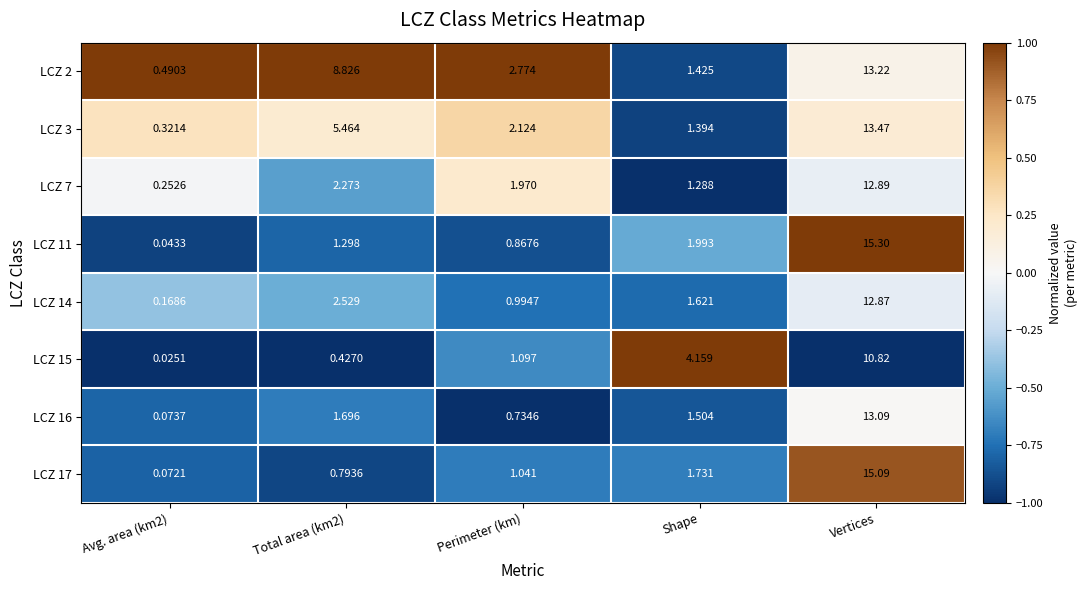

At which label is LCZ 17 closest to 7?

Shape